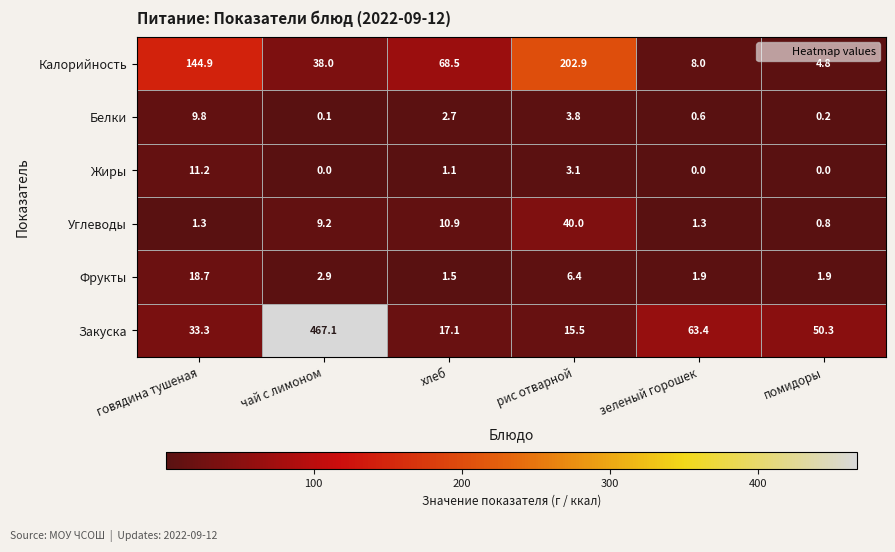

List the series in order of their peak value, highest first.

Закуска, Калорийность, Углеводы, Фрукты, Жиры, Белки